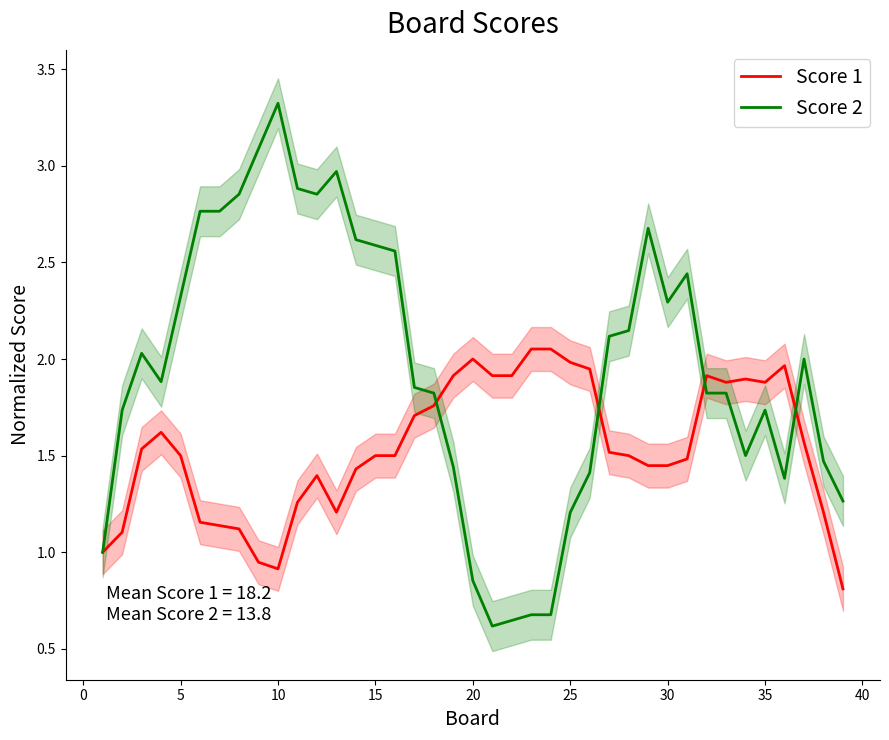

True or false: Score 2 has more than 1 interior local peaks.

True